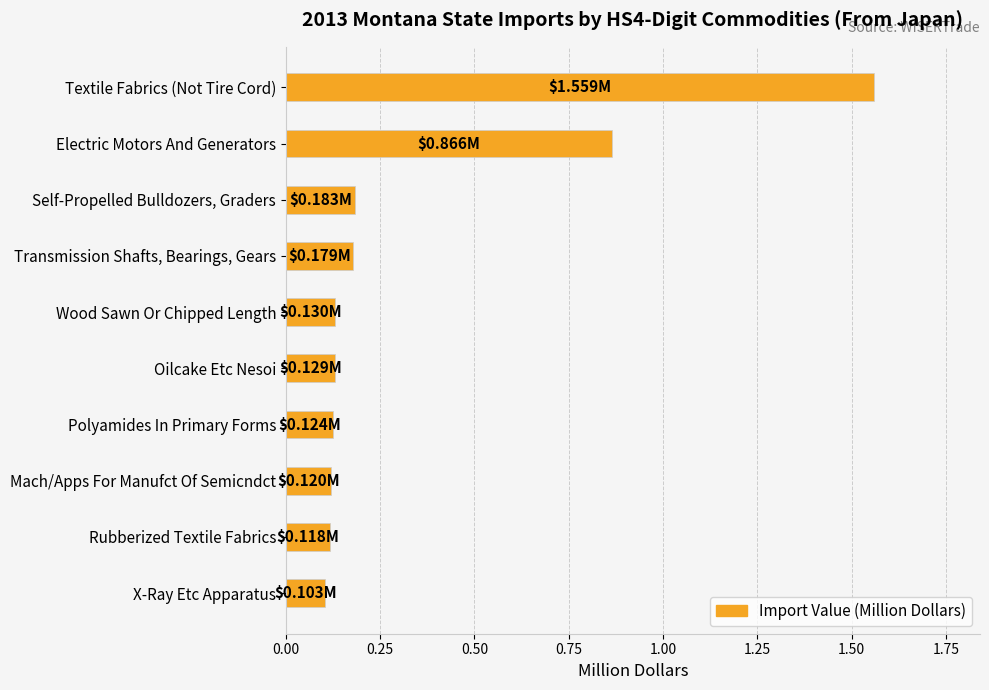

List the labels in order of value, smallest first.

X-Ray Etc Apparatus, Rubberized Textile Fabrics, Mach/Apps For Manufct Of Semicndct, Polyamides In Primary Forms, Oilcake Etc Nesoi, Wood Sawn Or Chipped Length, Transmission Shafts, Bearings, Gears, Self-Propelled Bulldozers, Graders, Electric Motors And Generators, Textile Fabrics (Not Tire Cord)